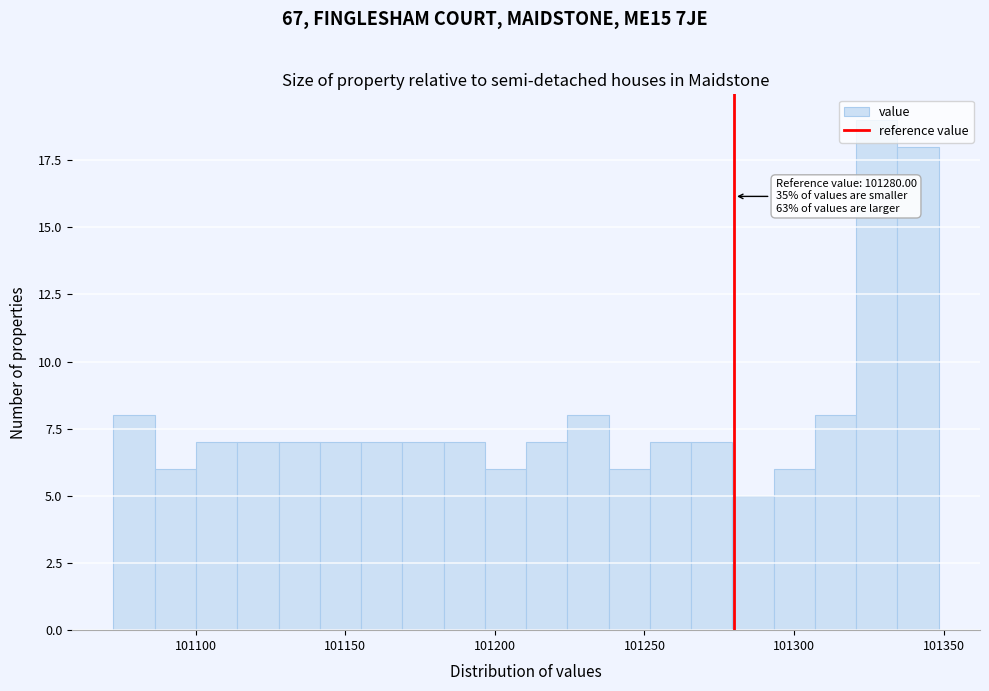

Read against the x-axis, roughly where is the centre of the tallest bar?

101330